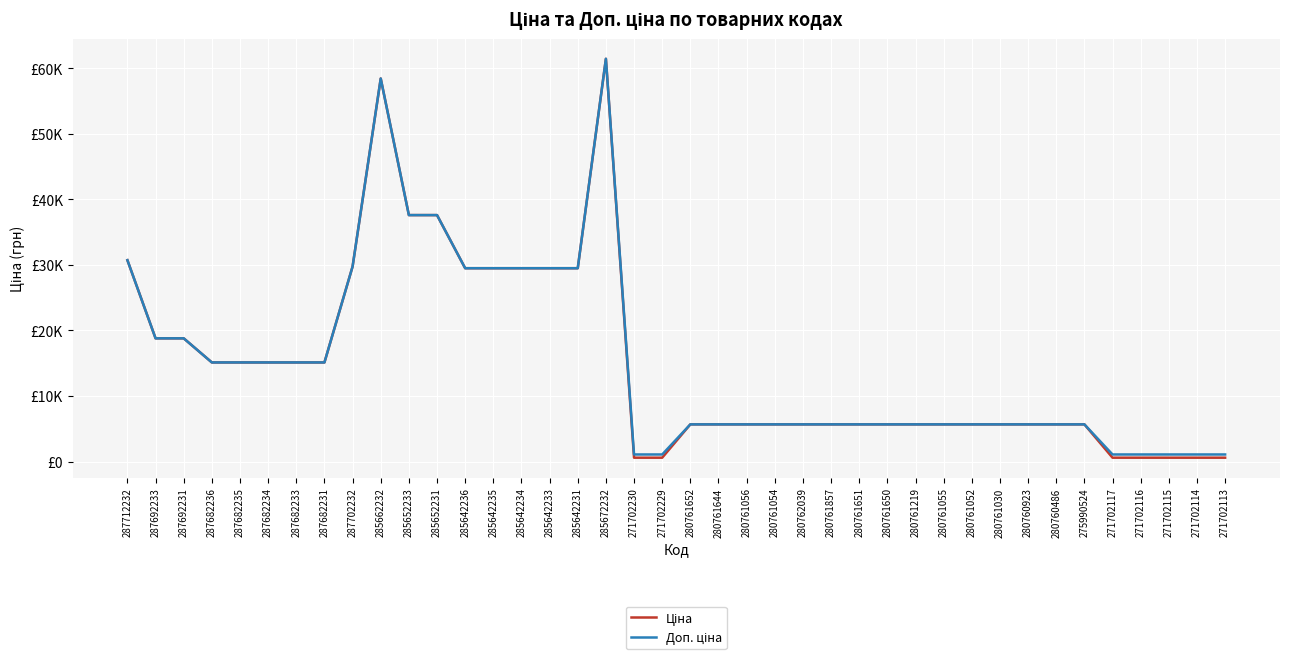

Is this an area chart (filled region under the line)?

No